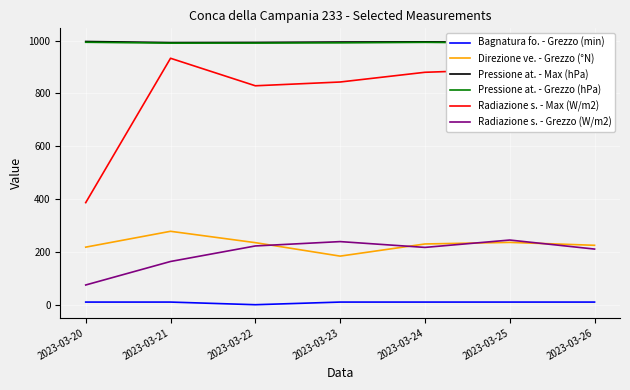

At which category is the sum across all series the highest?

2023-03-26